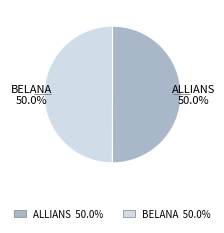

True or false: ALLIANS accounts for 41% of the total.

False